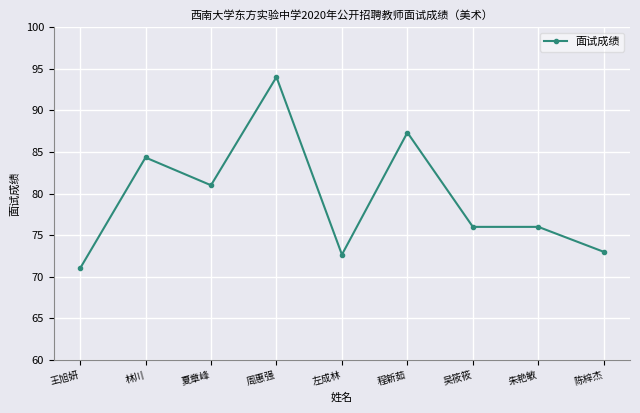

Is it true that the value at 王旭妍 is 98.2?

False